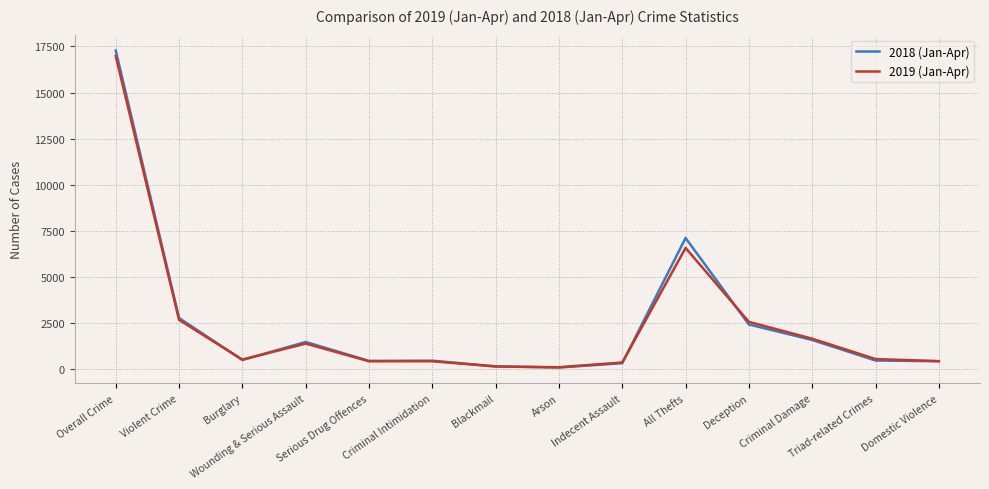

How many values in the 2019 (Jan-Apr) series are below 558?

7